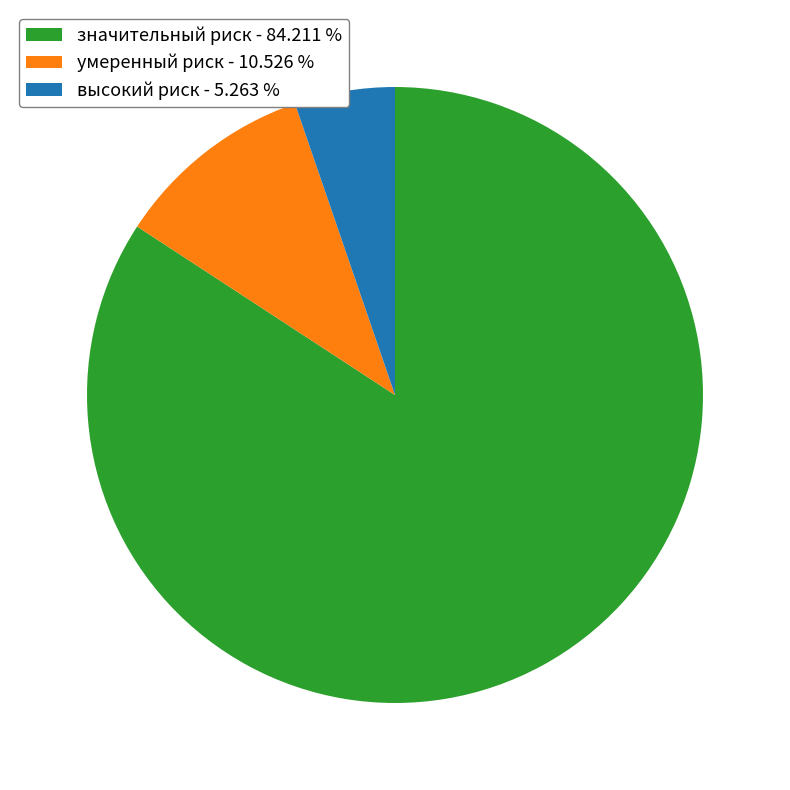

Is the sum of значительный риск - 84.211 % and высокий риск - 5.263 % greater than half?

Yes